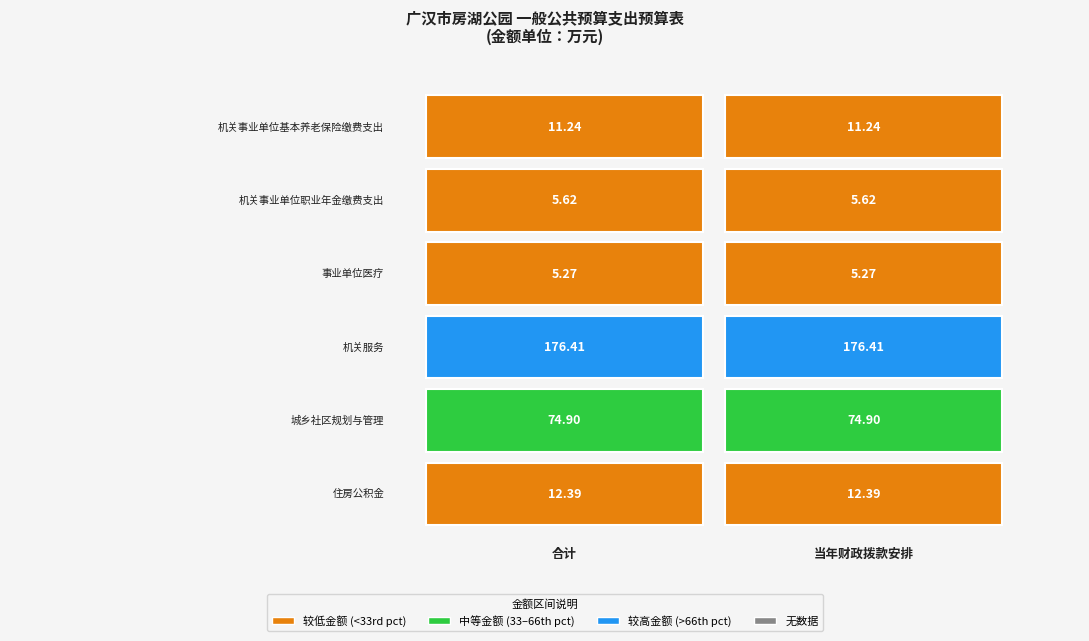

Between 机关事业单位基本养老保险缴费支出 and 机关事业单位职业年金缴费支出, which is larger?

机关事业单位基本养老保险缴费支出